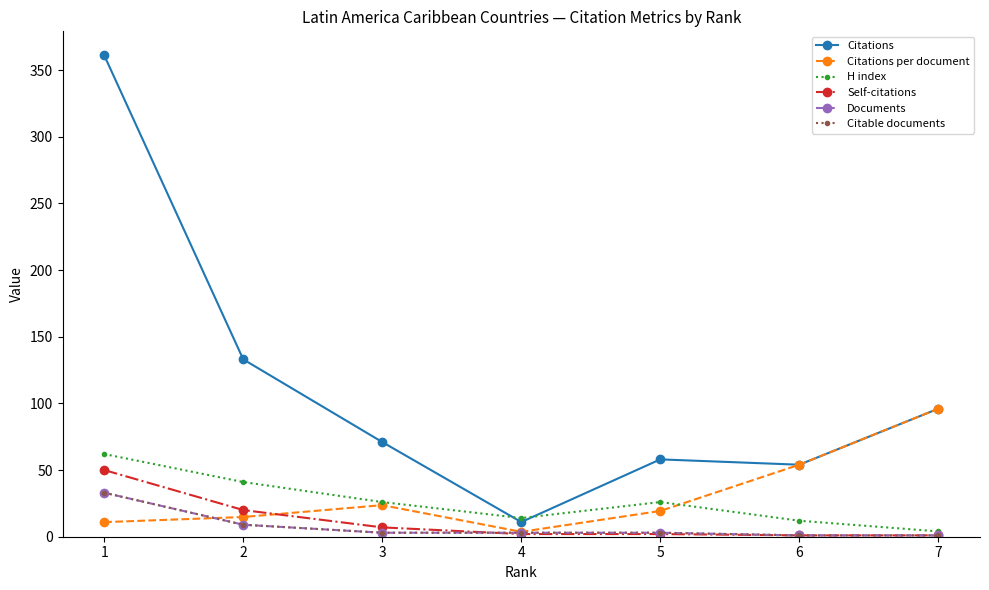

Rank the series at 2 from lowest to highest value.

Documents, Citable documents, Citations per document, Self-citations, H index, Citations